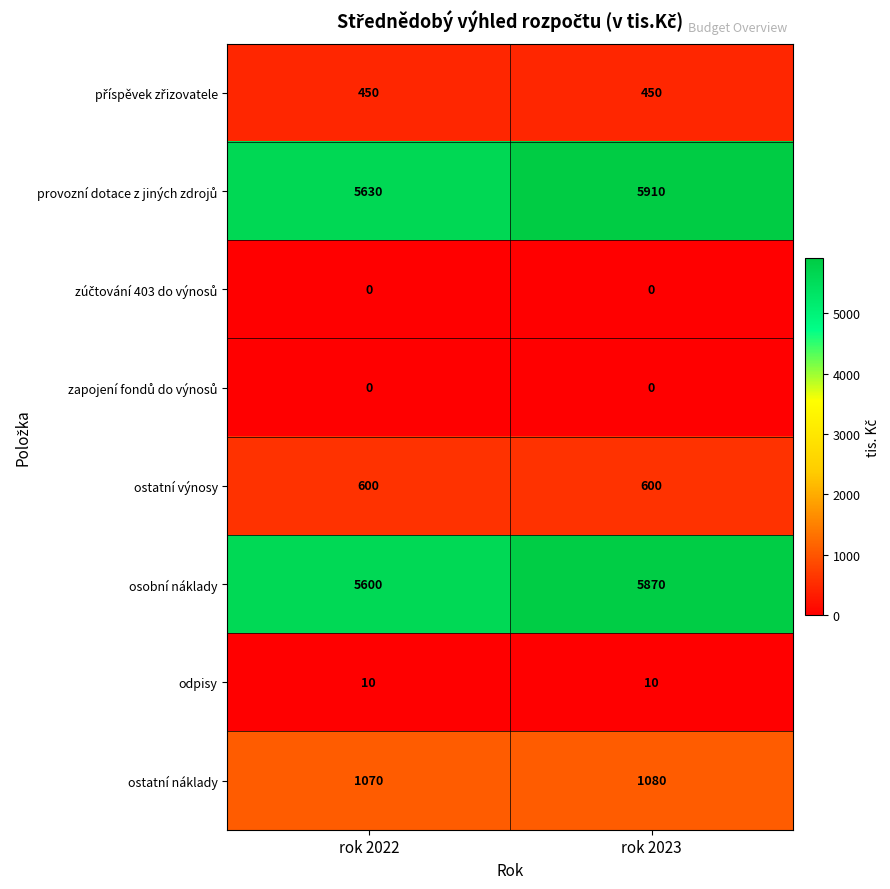

What is the total value across all series at rok 2022?

13360